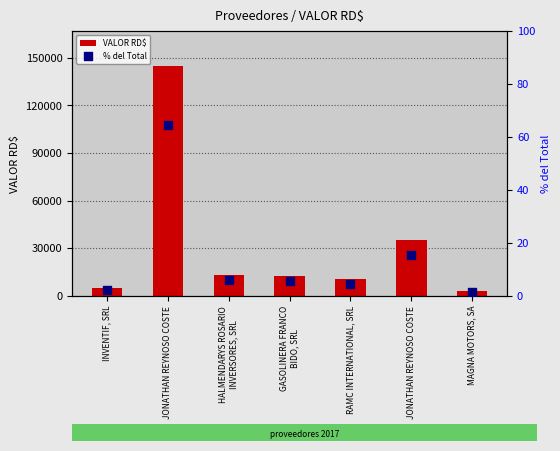

What is the total value across all series at INVENTIF, SRL?

5129.4